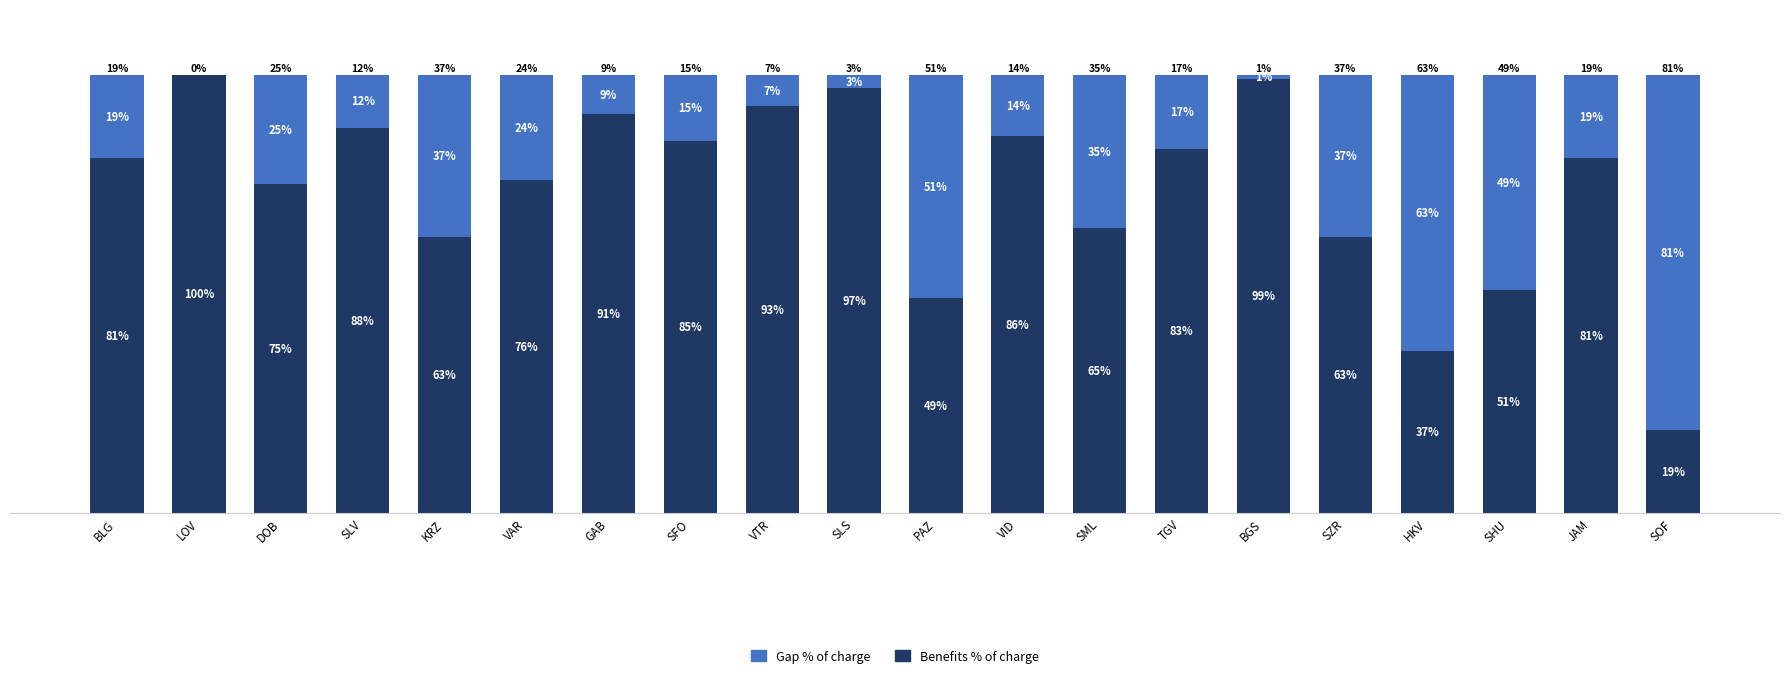

Which category has the highest value in the Benefits % of charge series?

LOV